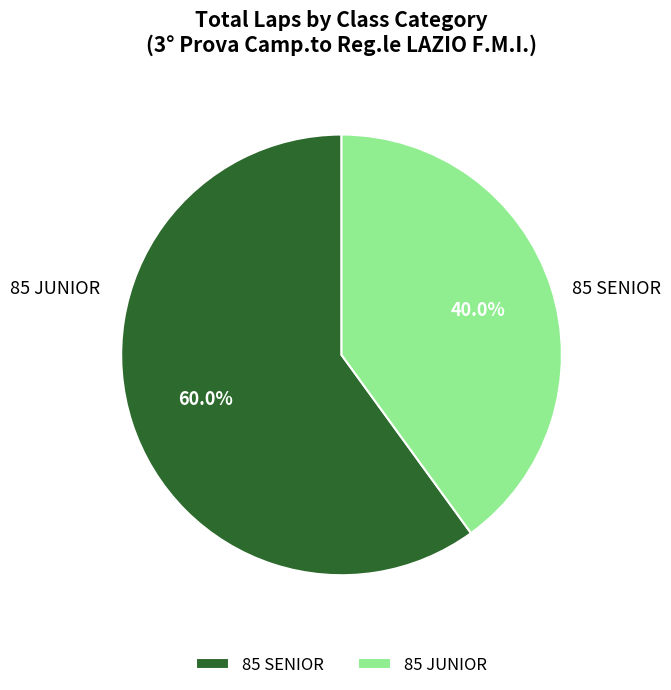

Count the number of slices in the pie.

2